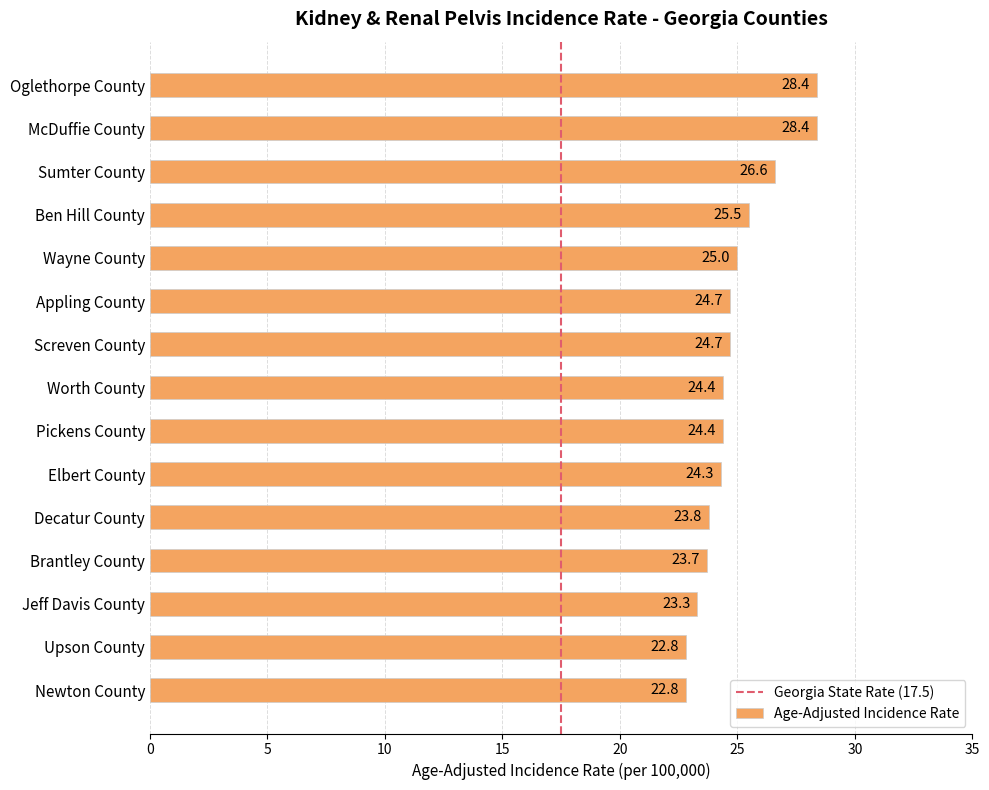

Reading top to bottom, transcribe all the data shown in this chart.

28.4	28.4	26.6	25.5	25.0	24.7	24.7	24.4	24.4	24.3	23.8	23.7	23.3	22.8	22.8